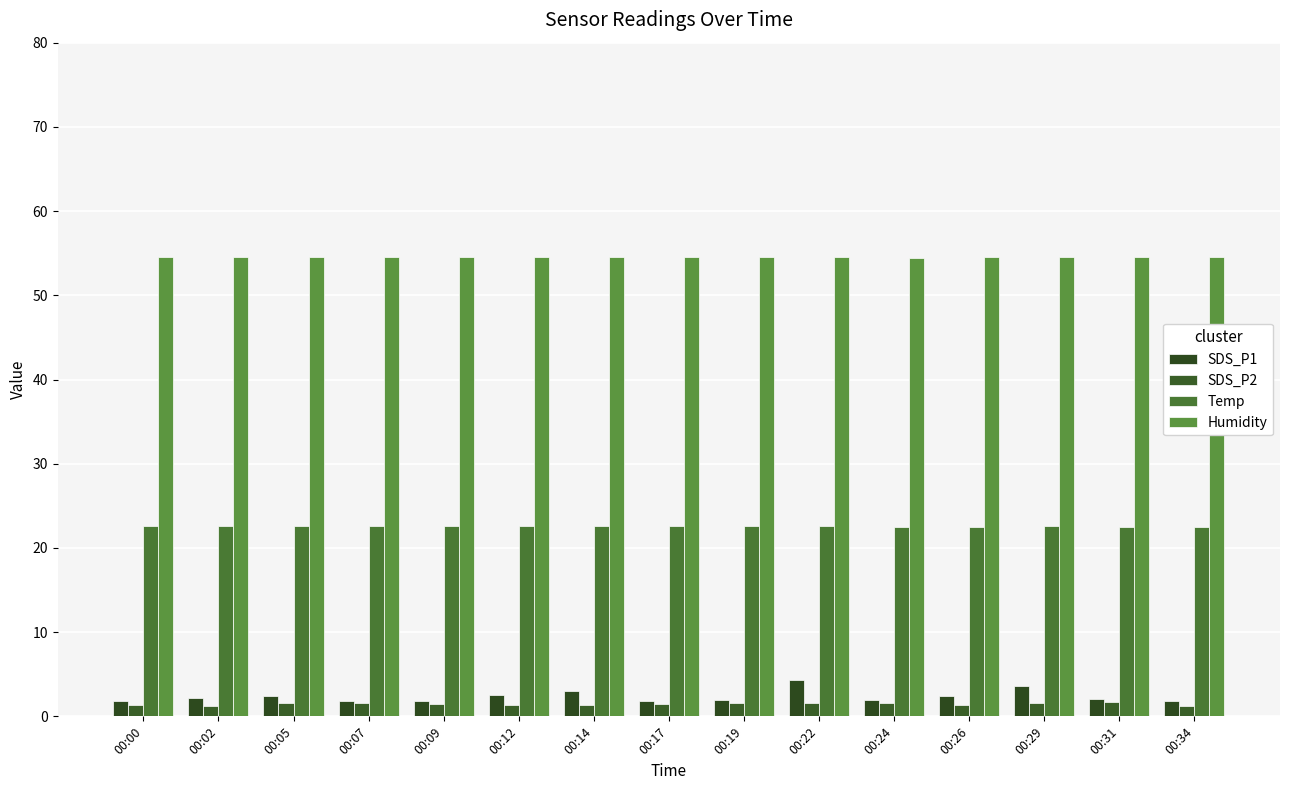

List the series in order of their peak value, highest first.

Humidity, Temp, SDS_P1, SDS_P2